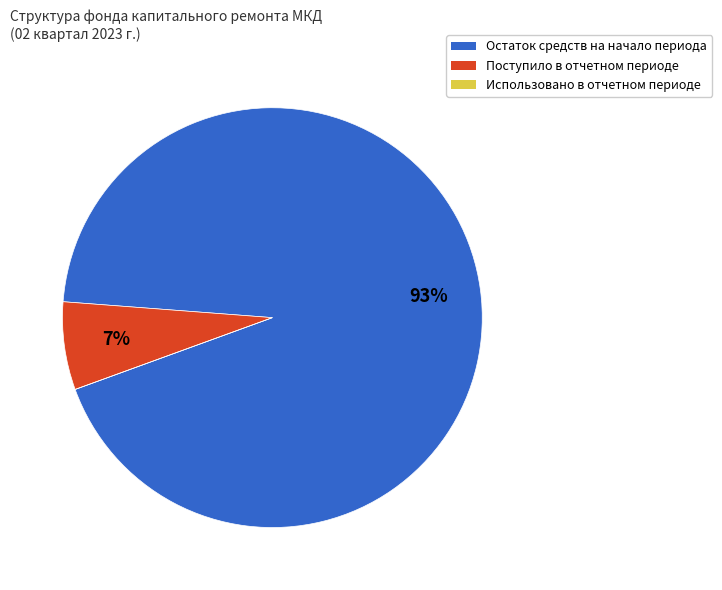

Which slice represents more than half of the pie?

Остаток средств на начало периода